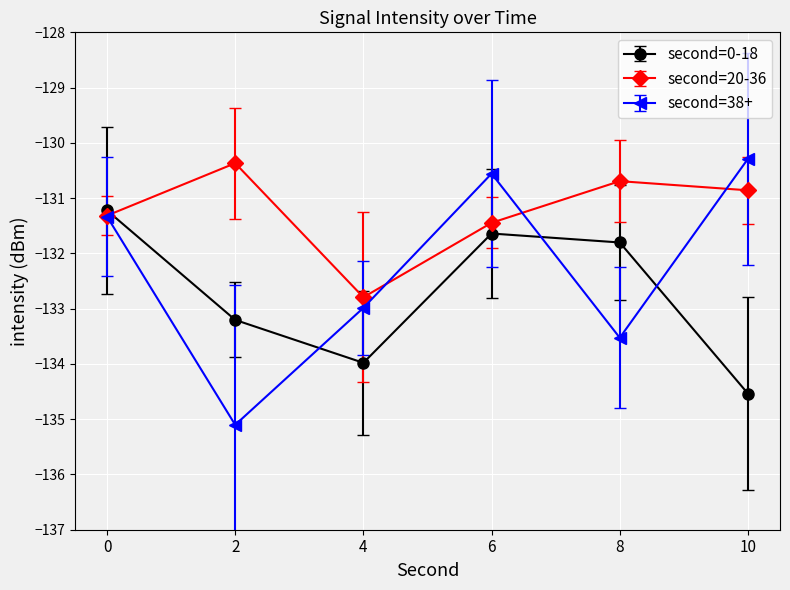

Rank the series by their average value, from lowest to highest.

second=0-18, second=38+, second=20-36